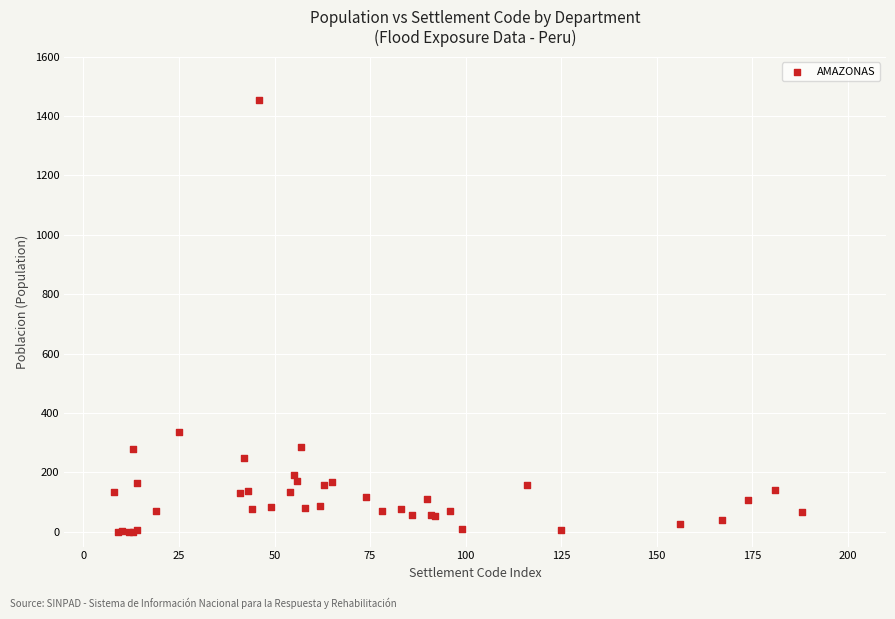

What Y value in the scatter plot is closest to 726?

337